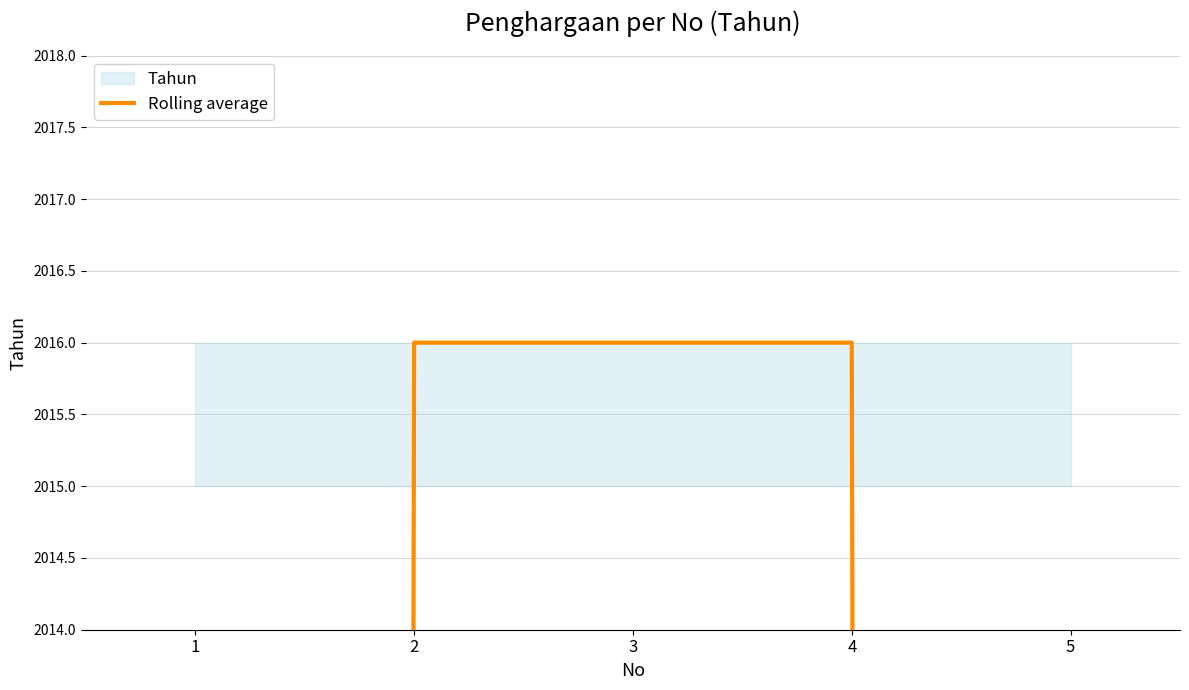

What is the greatest value displayed?

2016